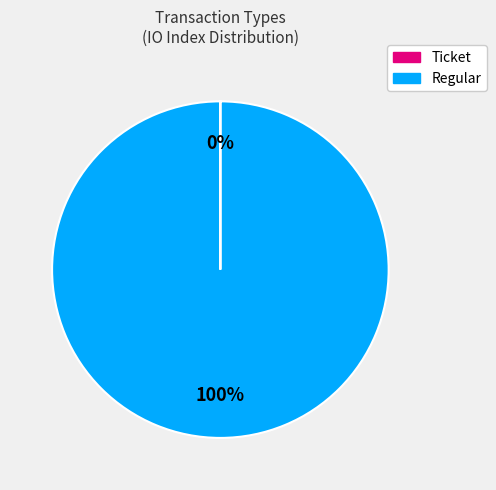

To the nearest percent, what portion does Regular represent?

100%